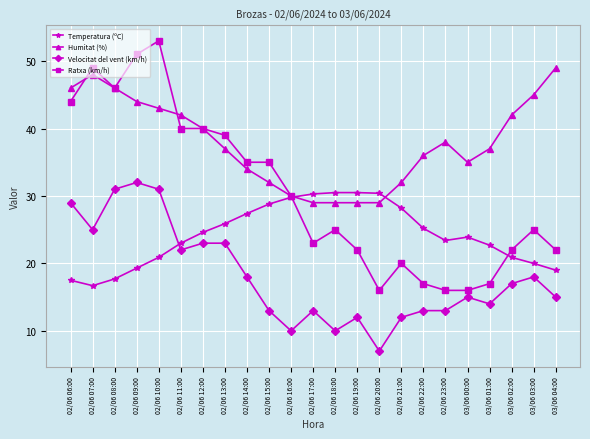

At which category does the chart reach its minimum across all series?

02/06 20:00